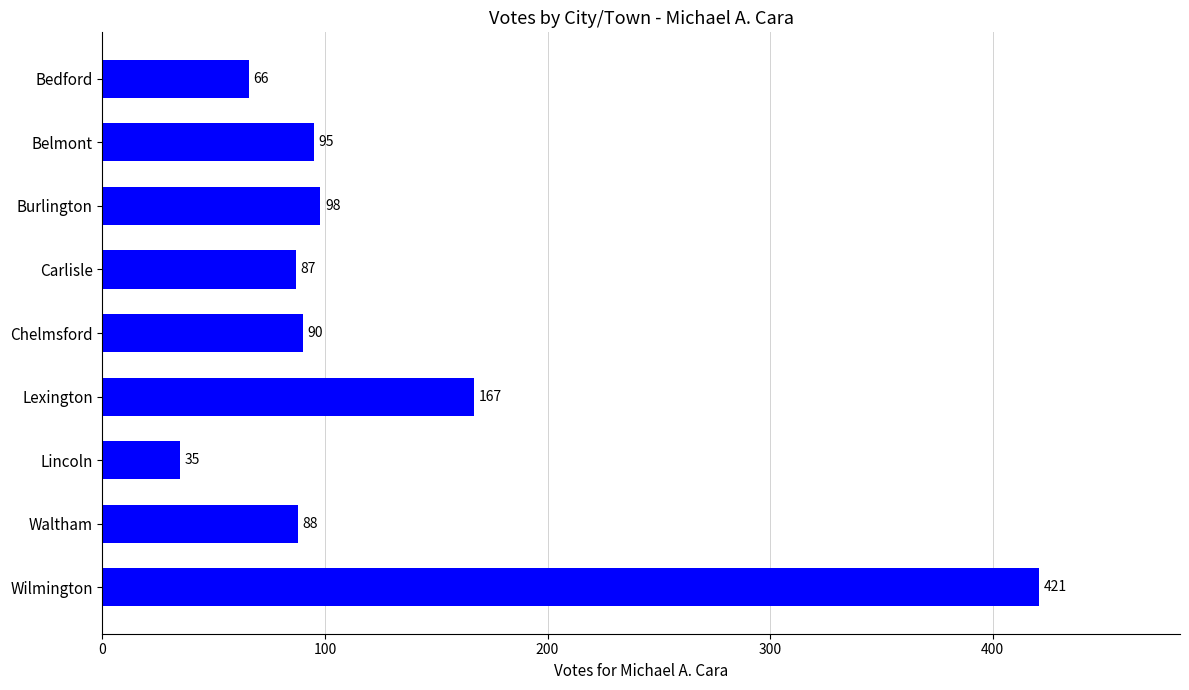

What is the value of the 8th bar from the top?

88